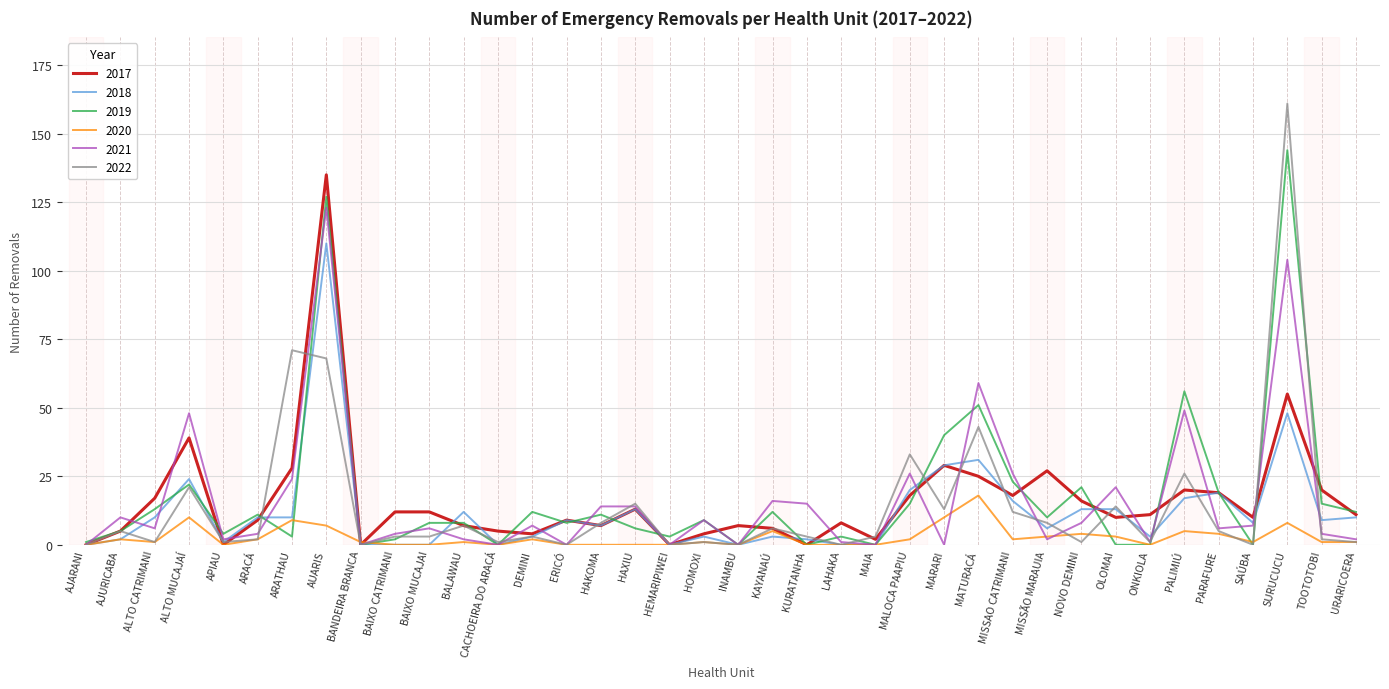

True or false: 2018 has a value of 0 at MAIA.

True